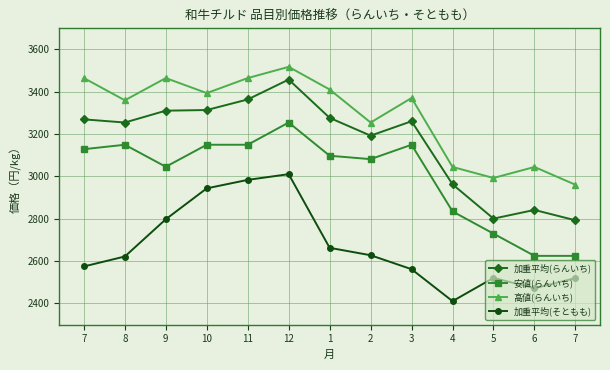

Is the value of 加重平均(そともも) at 5 greater than the value of 加重平均(らんいち) at 10?

No